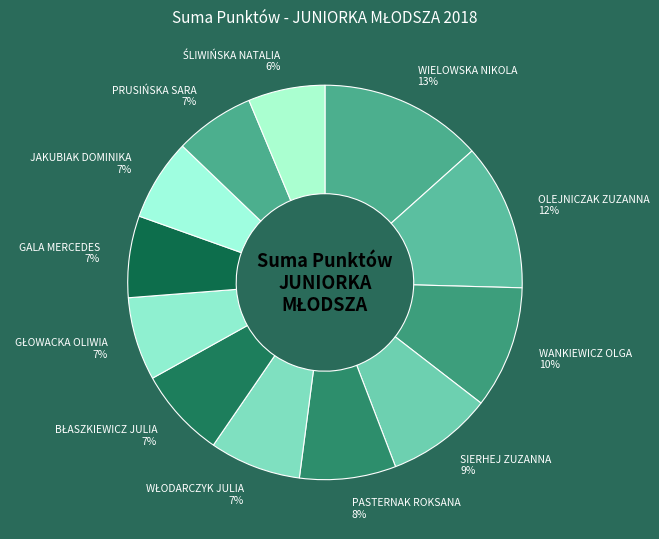

The PASTERNAK ROKSANA slice represents 8% of the pie. True or false?

True